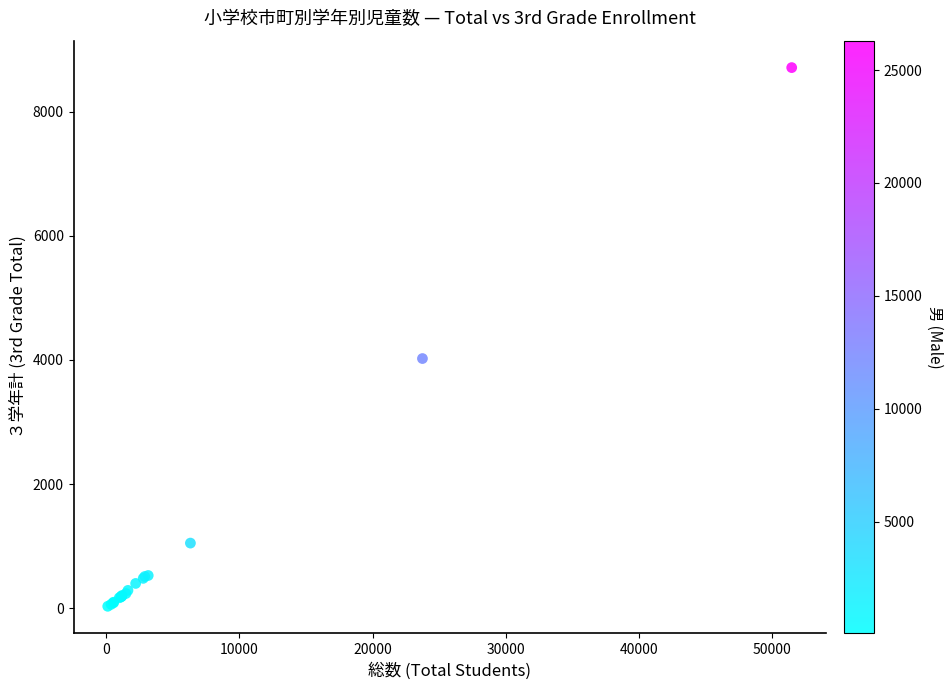

What Y value in the scatter plot is closest to 4369?

4021